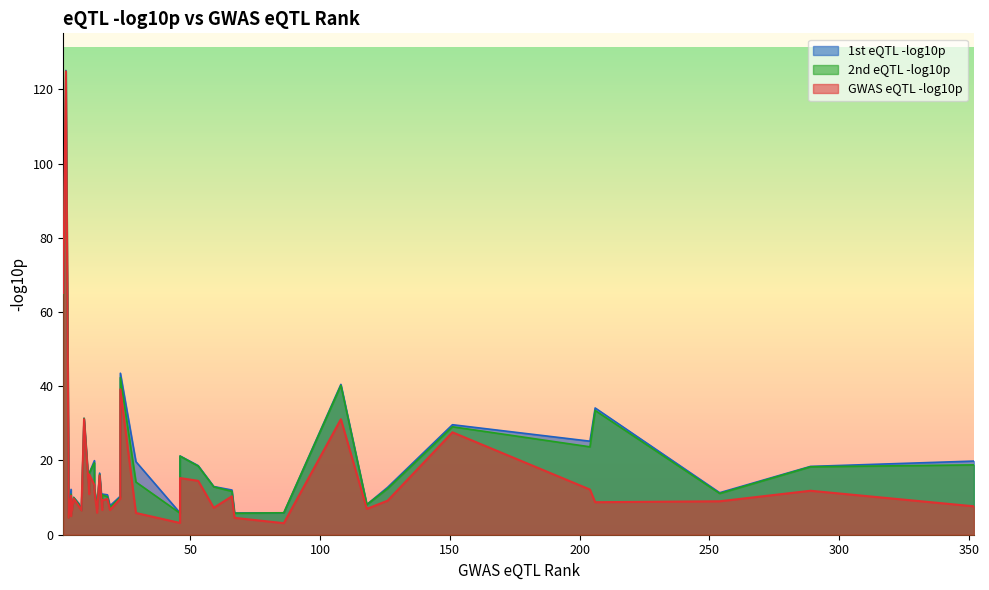

Read the 1st eQTL -log10p value at 23.

43.5